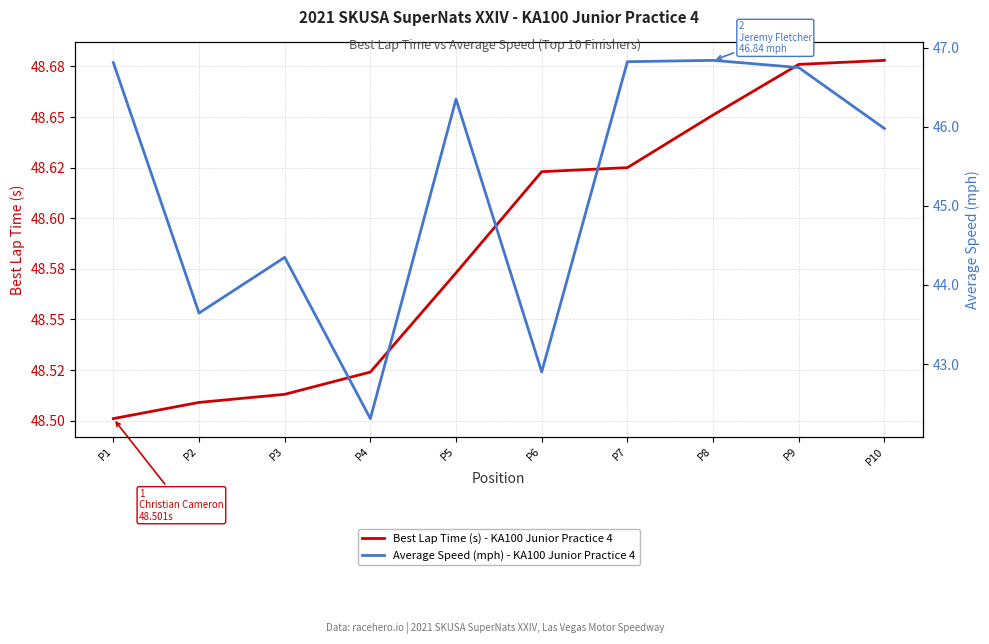

The value of Average Speed (mph) - KA100 Junior Practice 4 at P1 is 22.9. True or false?

False